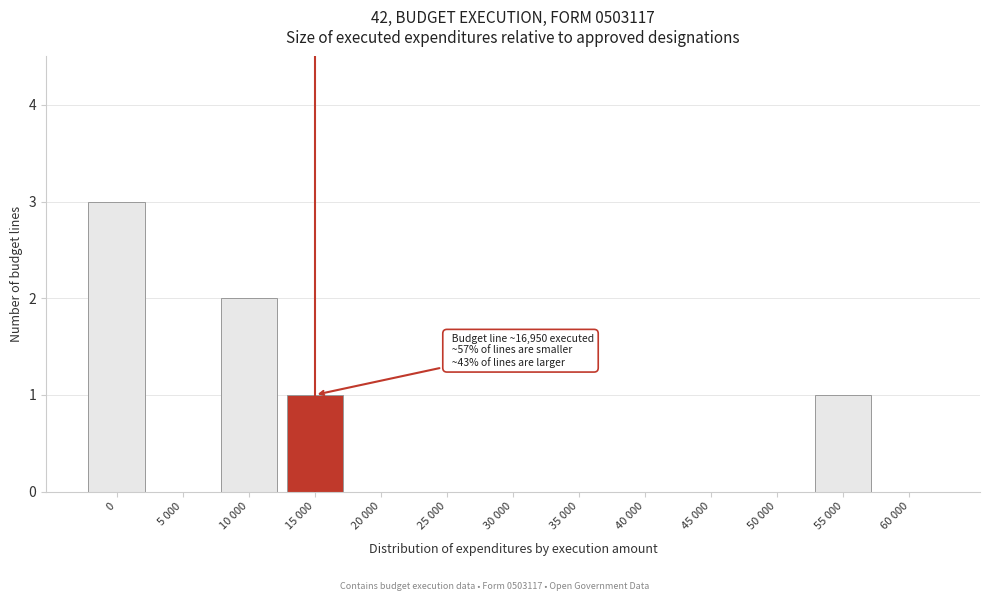

Reading left to right, what are all the values shown in this chart?

0=3	5 000=0	10 000=2	15 000=1	20 000=0	25 000=0	30 000=0	35 000=0	40 000=0	45 000=0	50 000=0	55 000=1	60 000=0